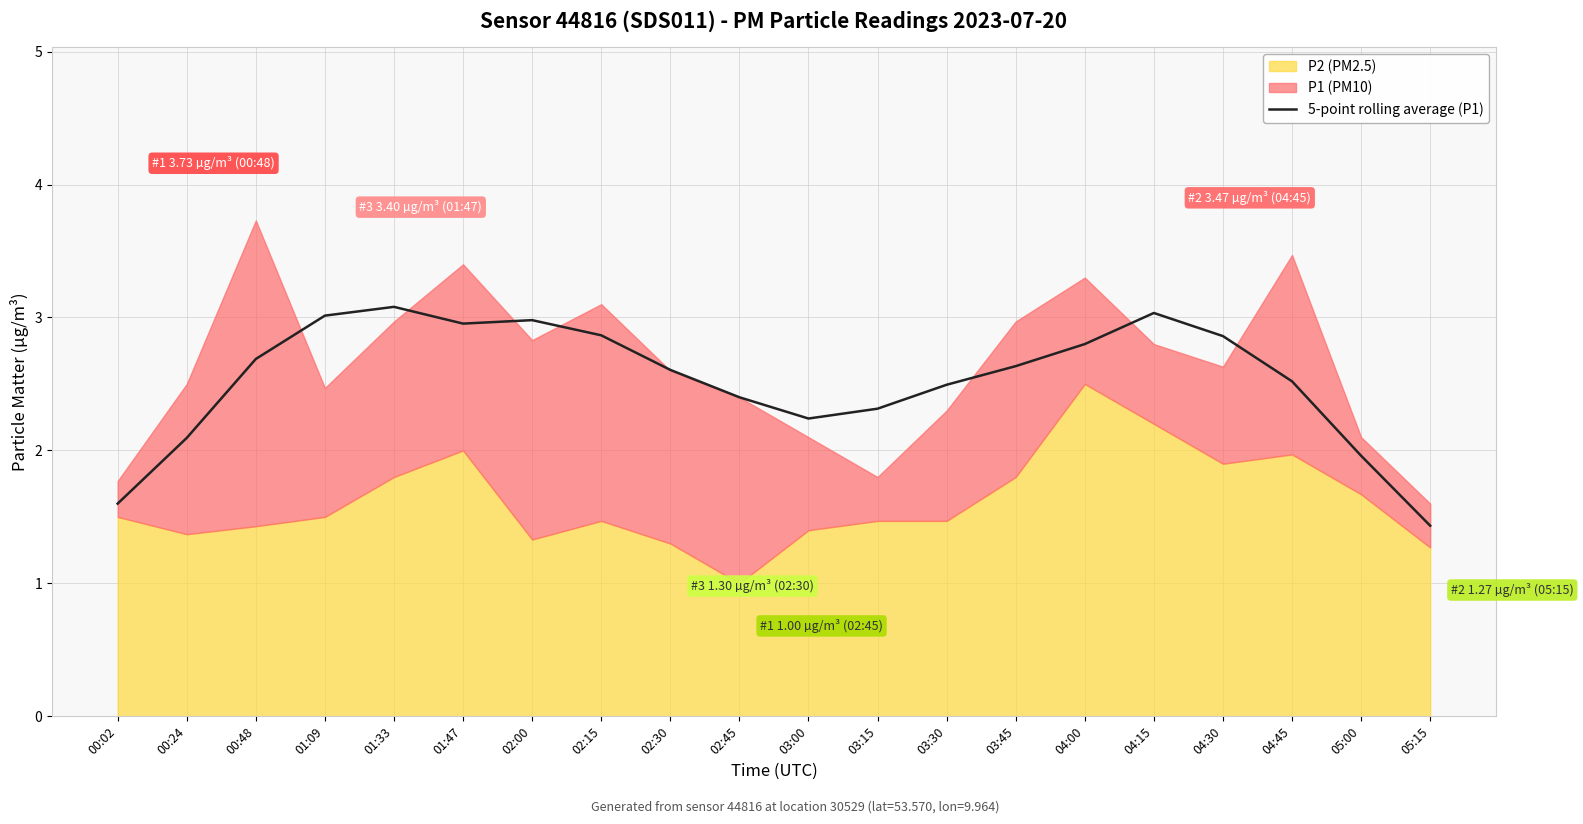

What position from the left is 04:30?

17